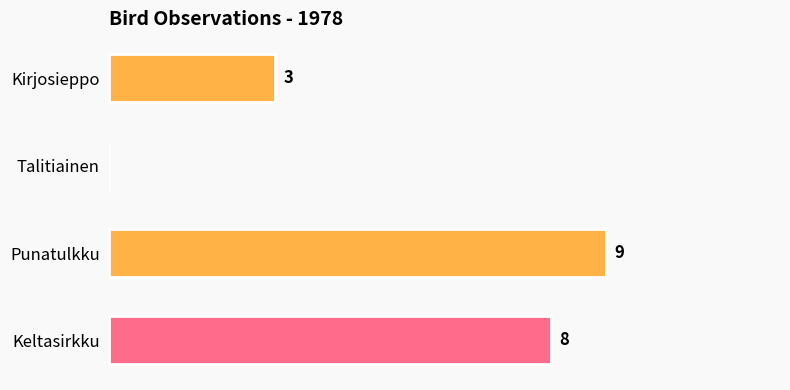

At which label is the value closest to 4?

Kirjosieppo